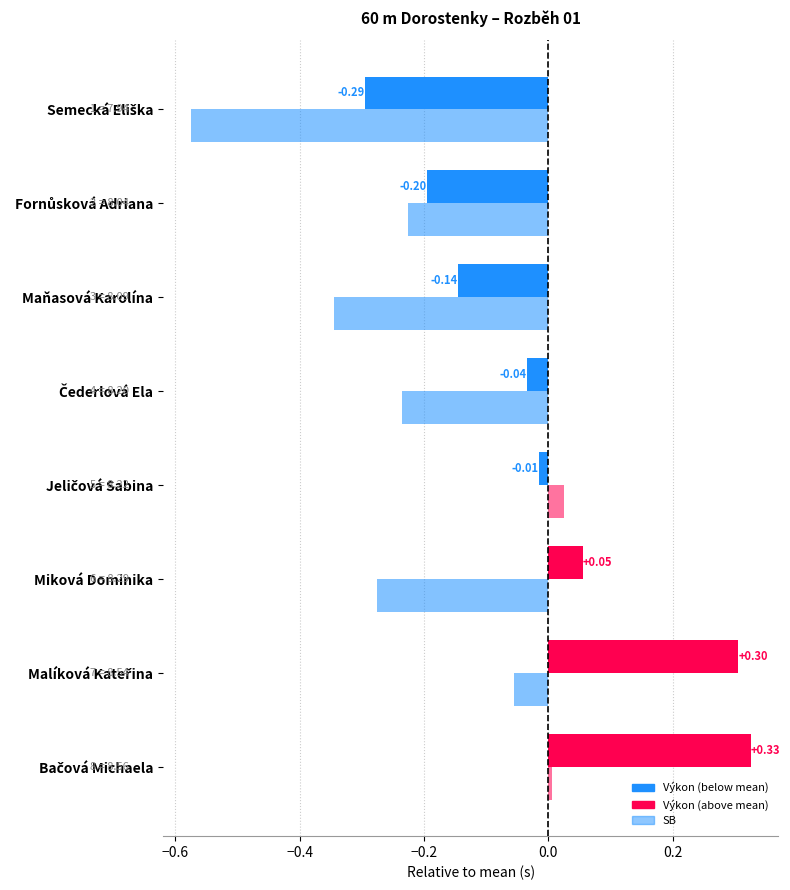

Is the value of Výkon at Miková Dominika greater than the value of SB at Maňasová Karolína?

Yes